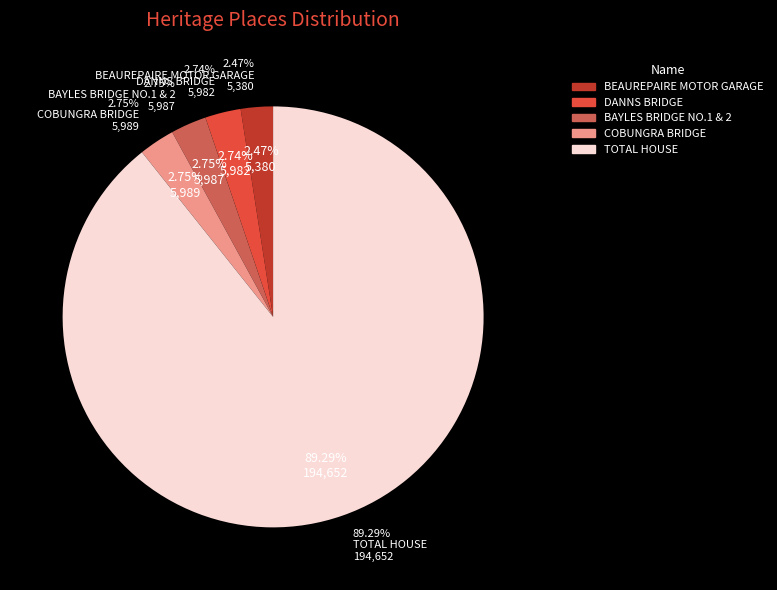

To the nearest percent, what percentage of the pie is DANNS BRIDGE?

3%